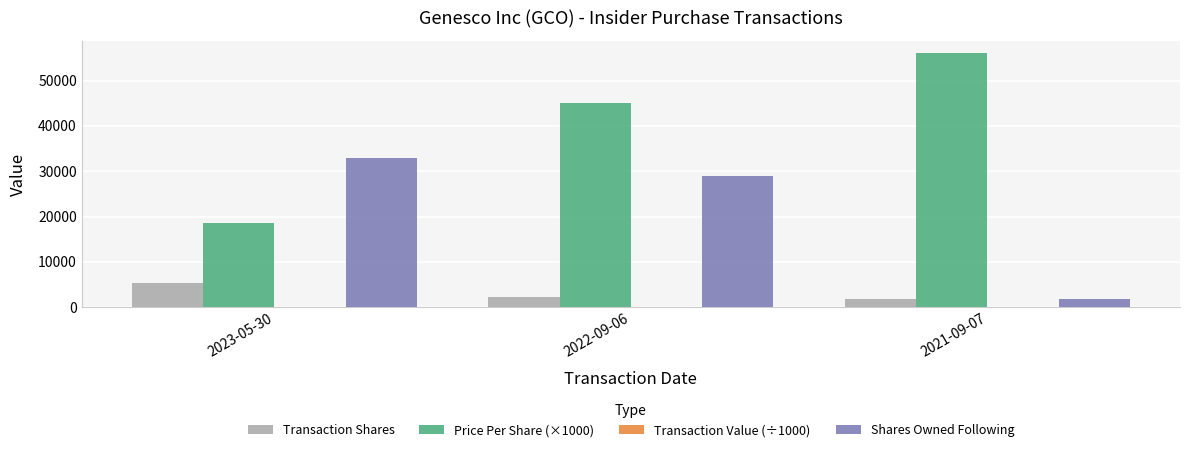

What is the sum of all Shares Owned Following values?

63756.0